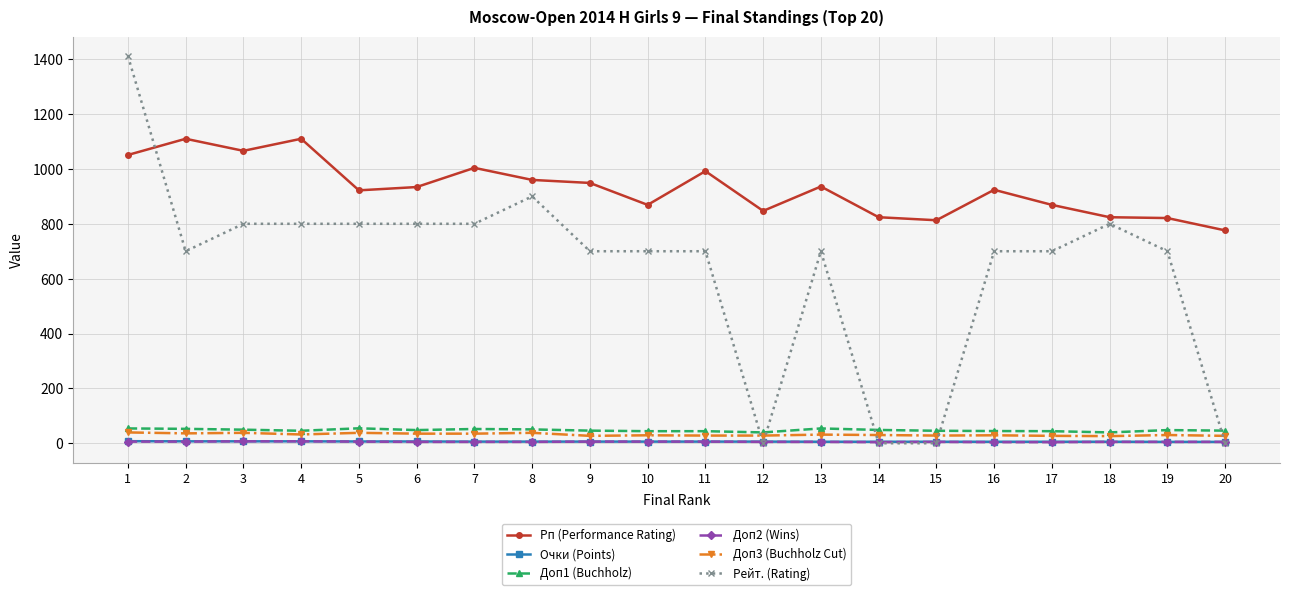

How many lines are shown in the chart?

6